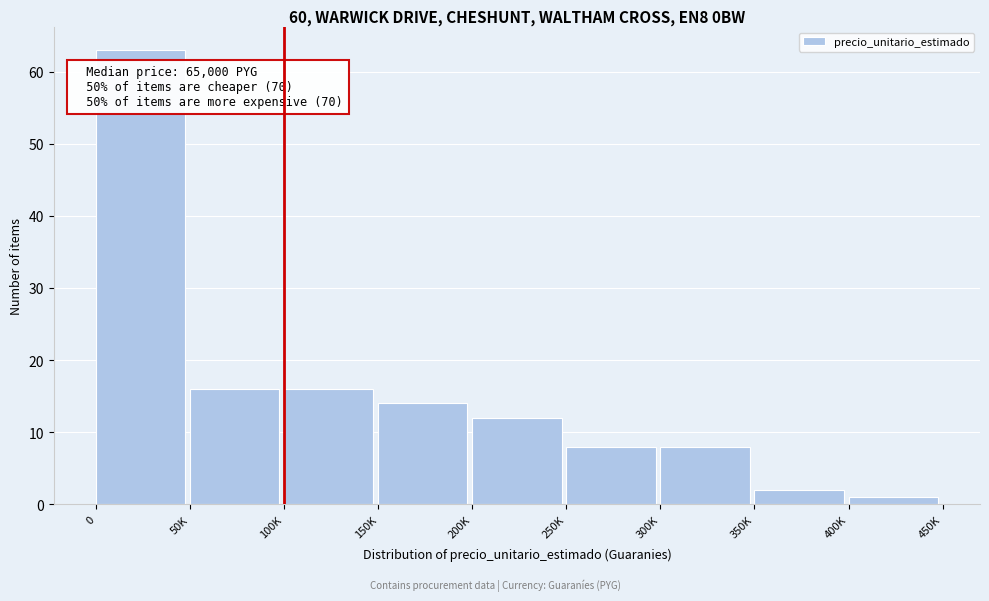

Reading left to right, list all the values displayed in this chart.

0=63	50K=16	100K=16	150K=14	200K=12	250K=8	300K=8	350K=2	400K=1